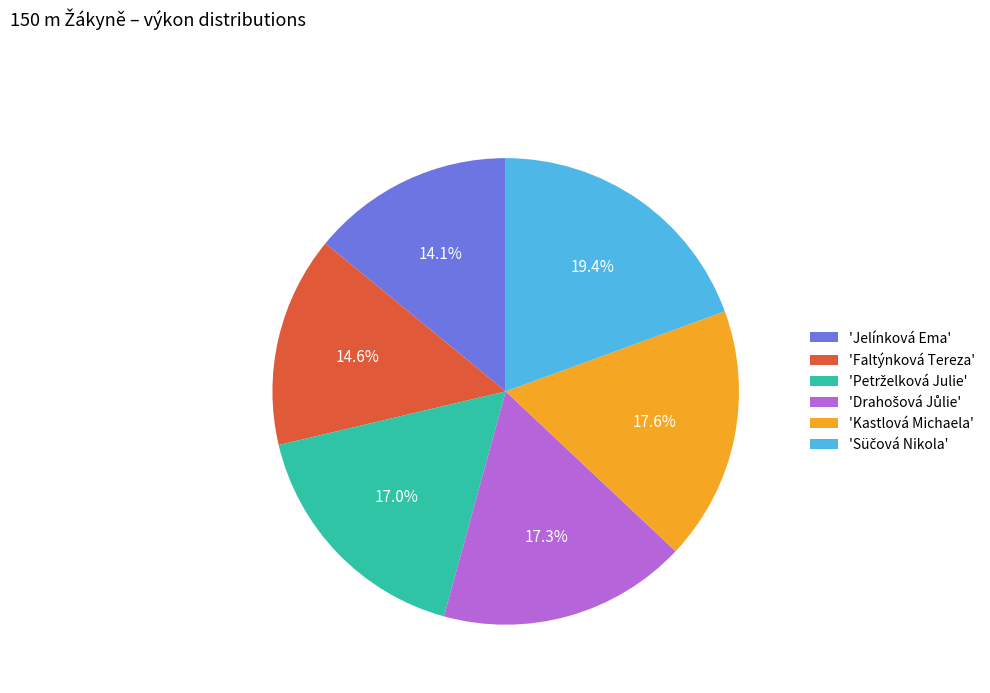

Approximately how many times larger is the value at 'Faltýnková Tereza' compared to 'Jelínková Ema'?

1.0